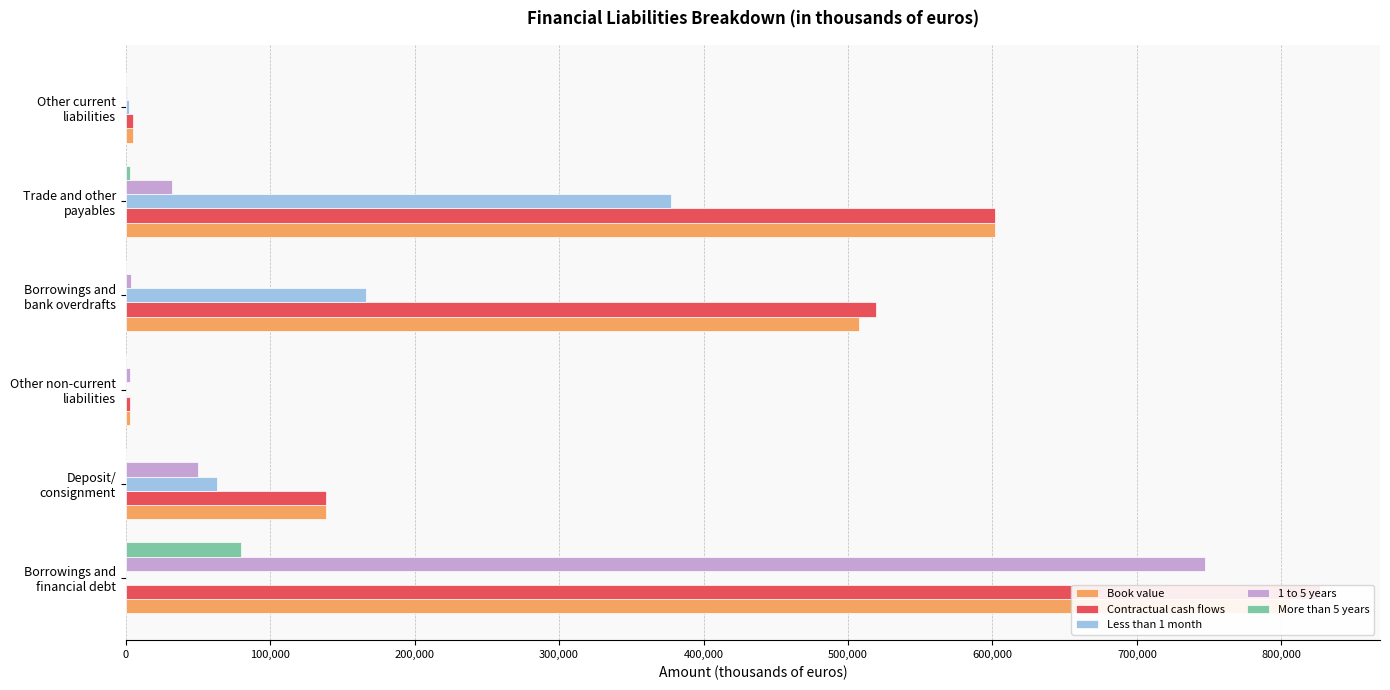

How many values in the Contractual cash flows series exceed 519146?

2